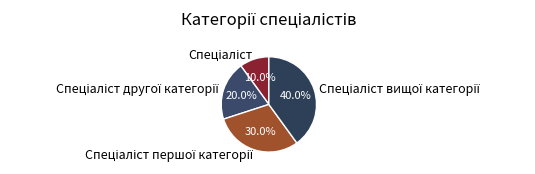

Is there a majority slice in this chart?

No